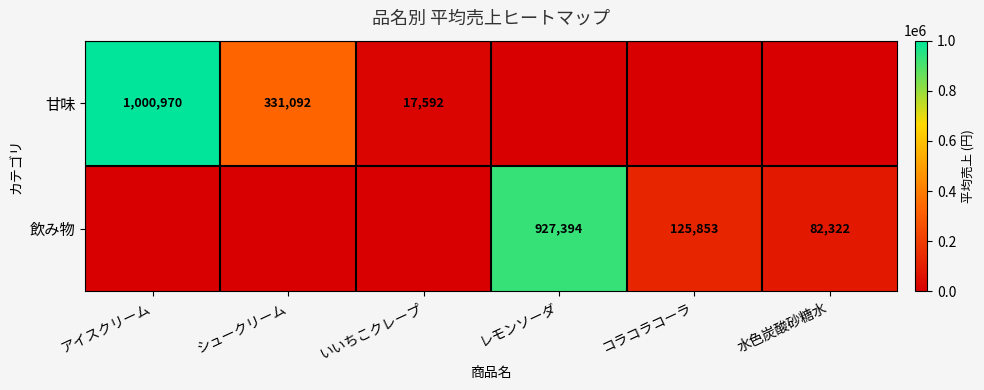

Which label corresponds to the largest value in the chart?

アイスクリーム